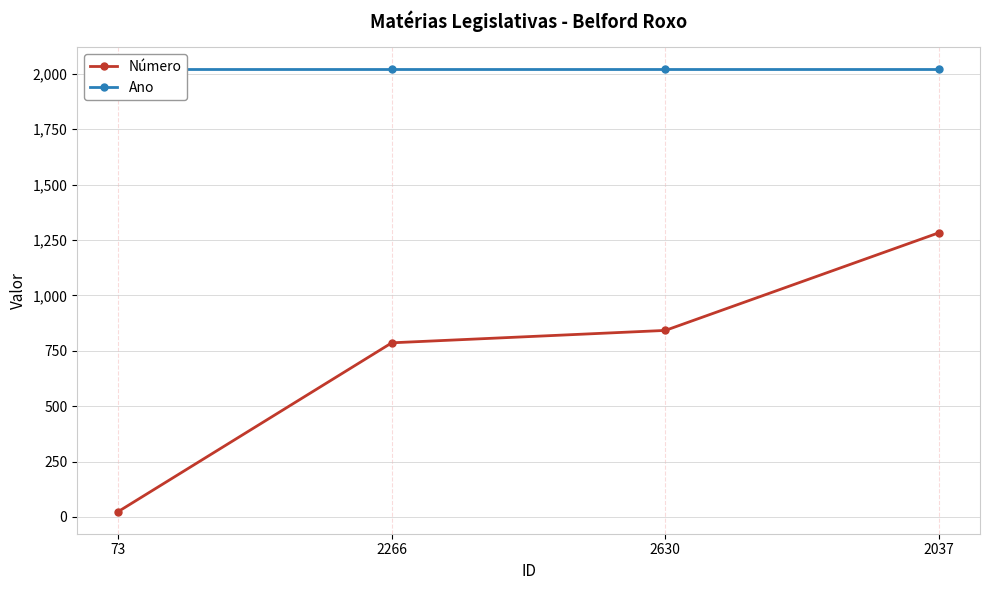

Rank the series by their average value, from lowest to highest.

Número, Ano